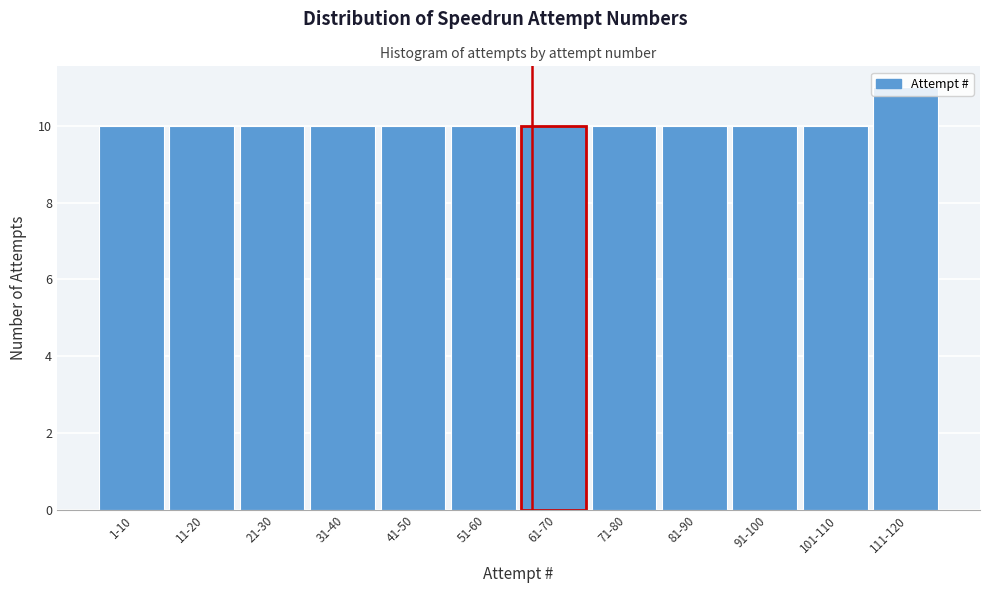

Is it true that the value at 51-60 is 10?

True